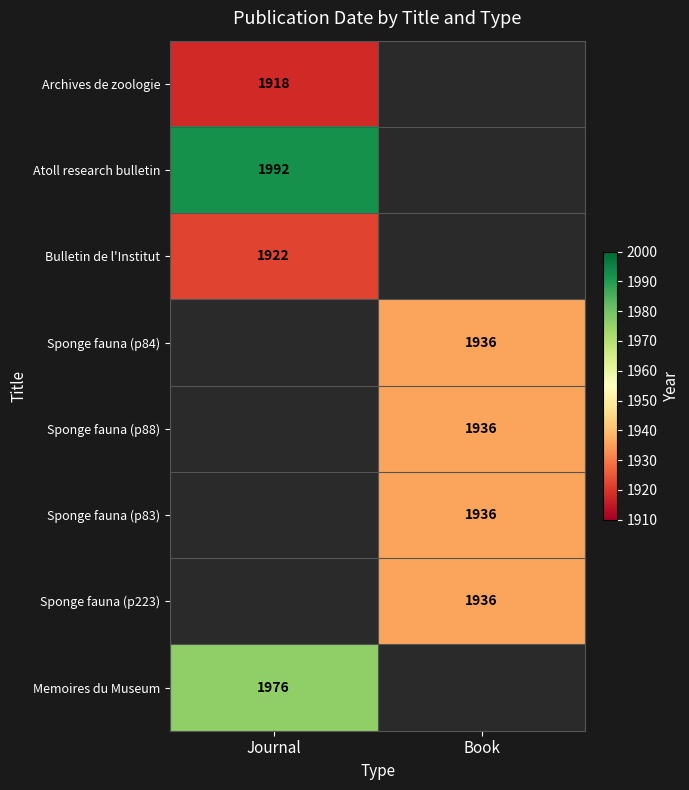

Between Book and Journal, which is larger?

Journal